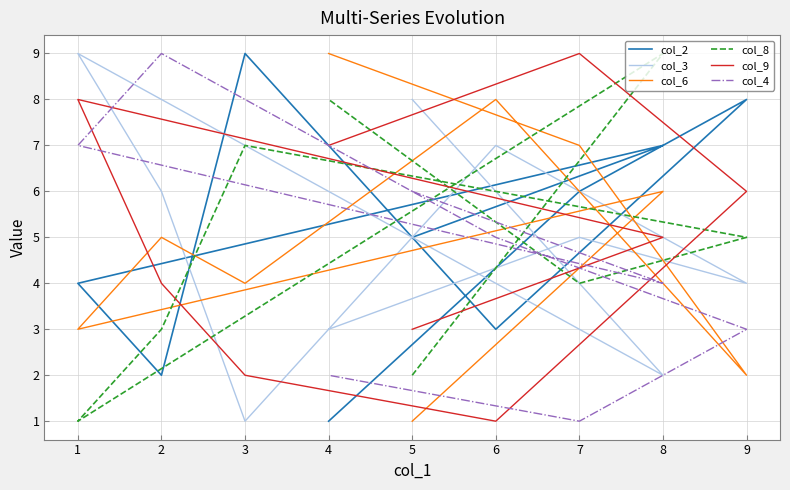

The col_4 series shows 6 at 8. True or false?

False